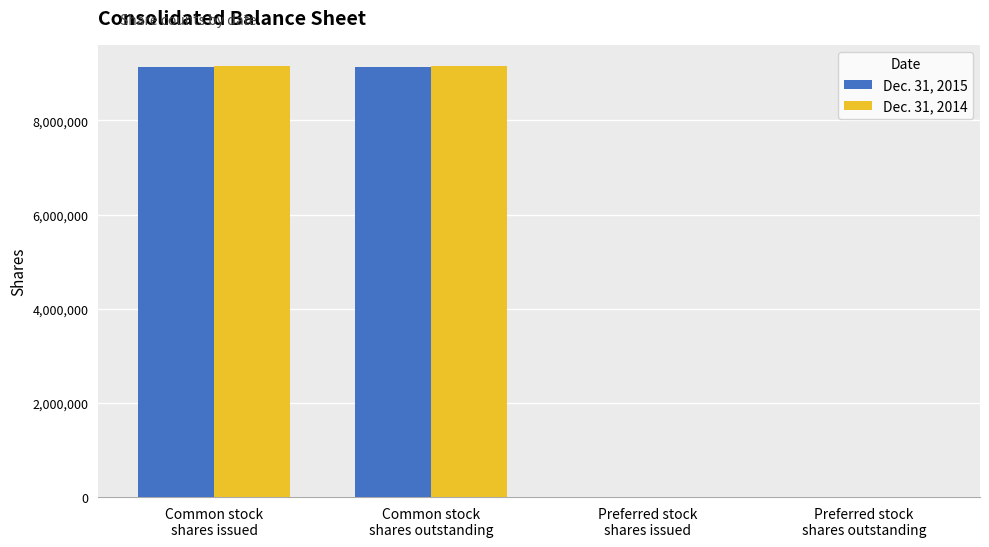

How many data points does each series have?

4